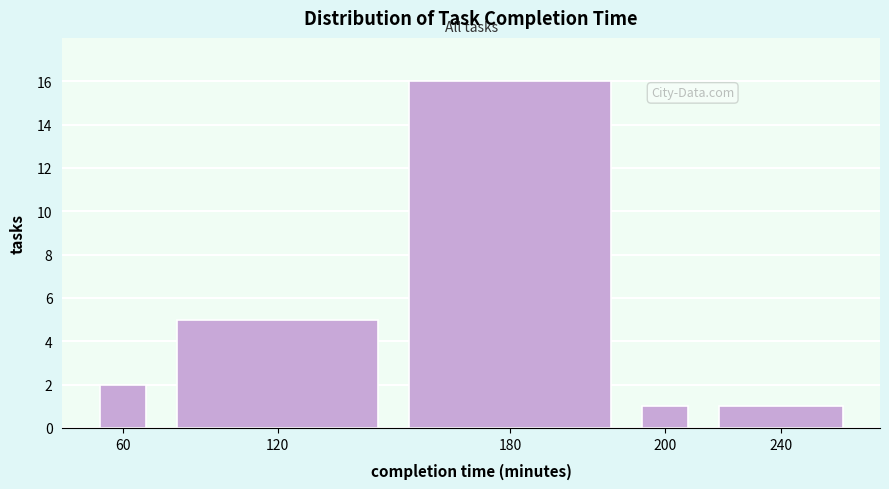

Reading left to right, transcribe all the data shown in this chart.

2	5	16	1	1